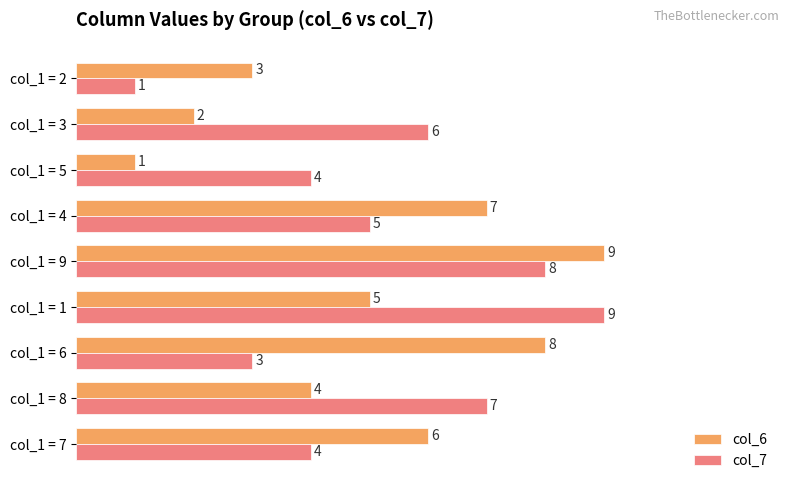

How many distinct data groups are displayed?

2